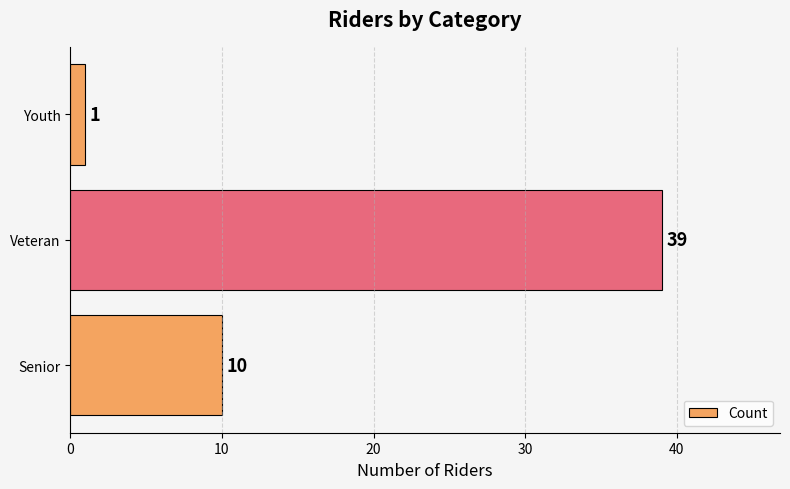

Is it true that the value at Veteran is 62?

False